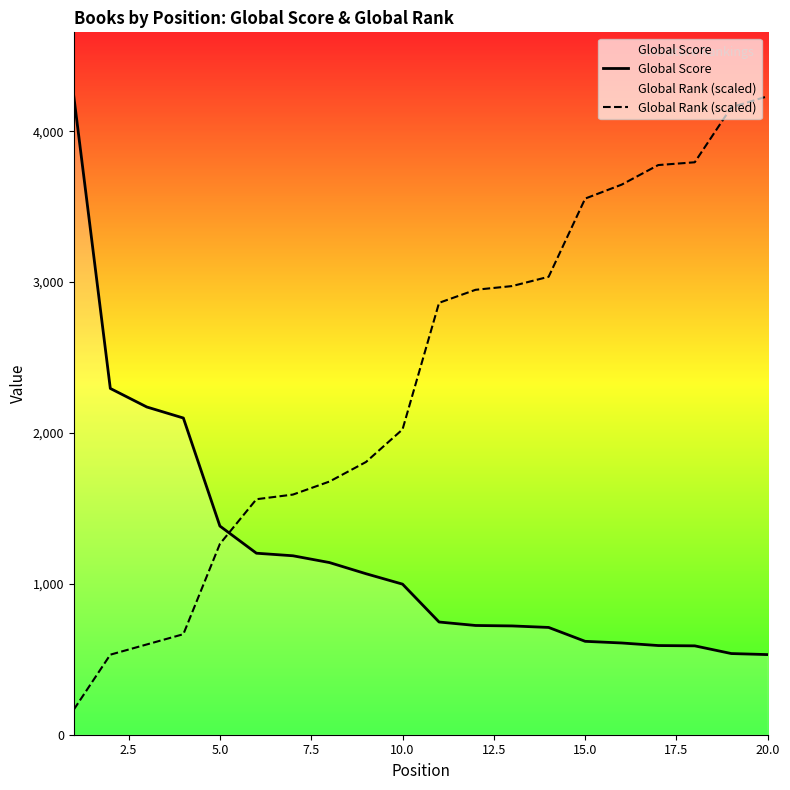

List the series in order of their overall mean, highest first.

Global Rank (scaled), Global Score